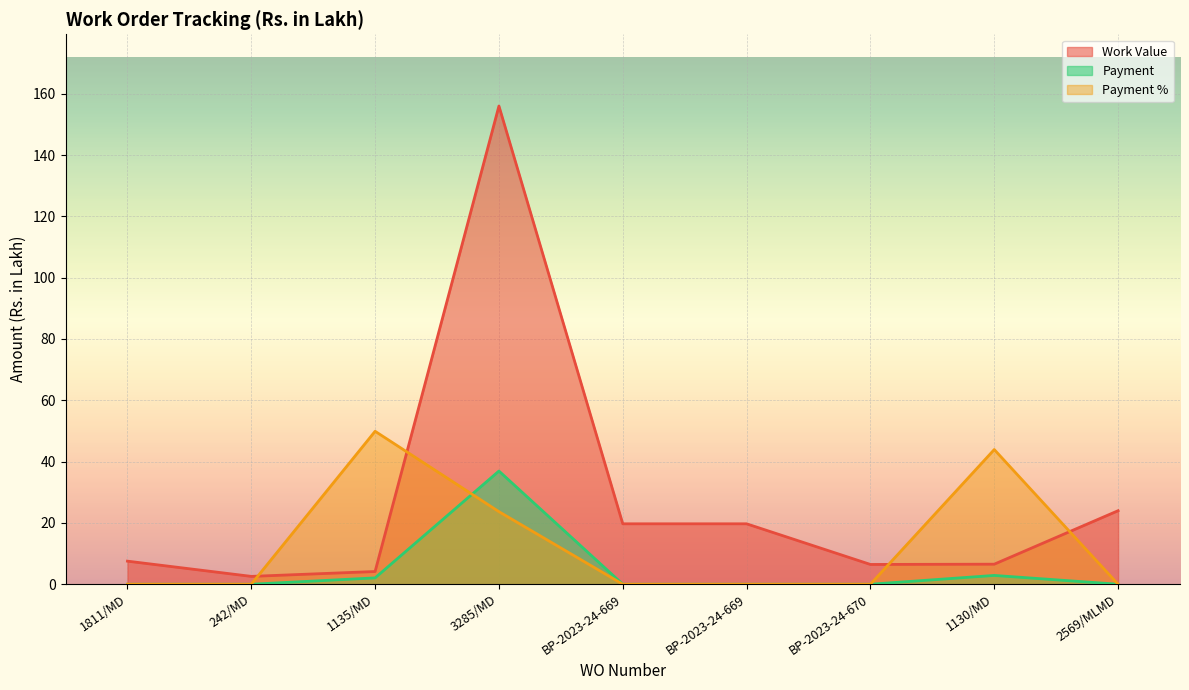

Between which two adjacent categories do Work Value and Payment % first intersect?

242/MD and 1135/MD